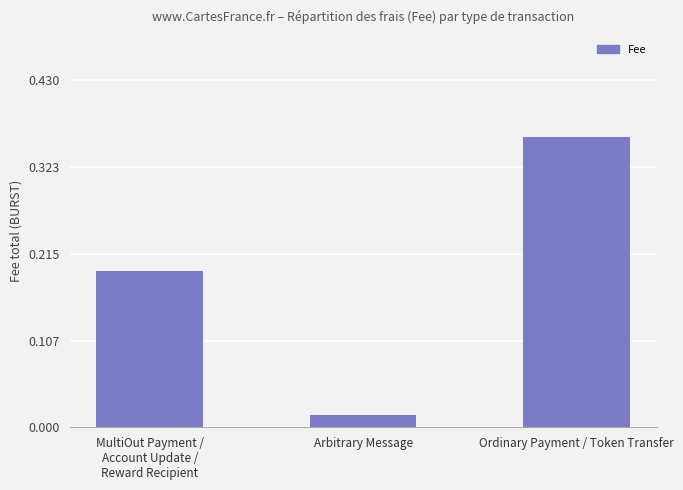

Are the bars grouped side by side (vs. stacked)?

No